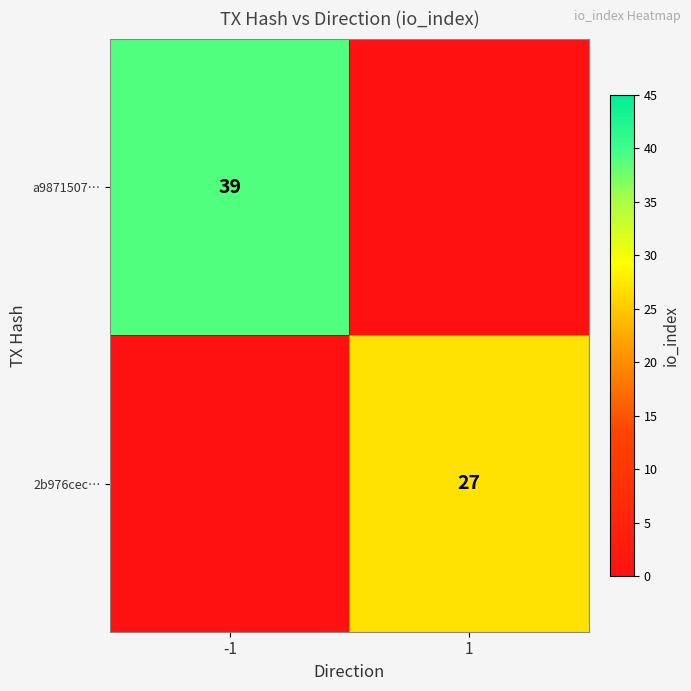

Is the value of 2b976cec… at 1 greater than the value of a9871507… at -1?

No